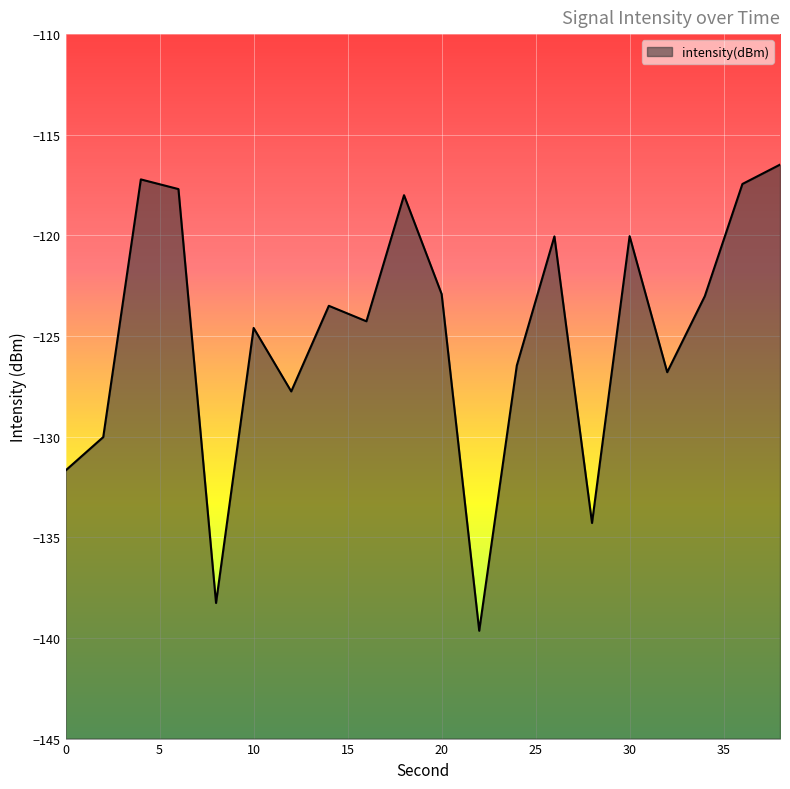

How many interior local valleys (lower than both neighbors) does the data have?

6